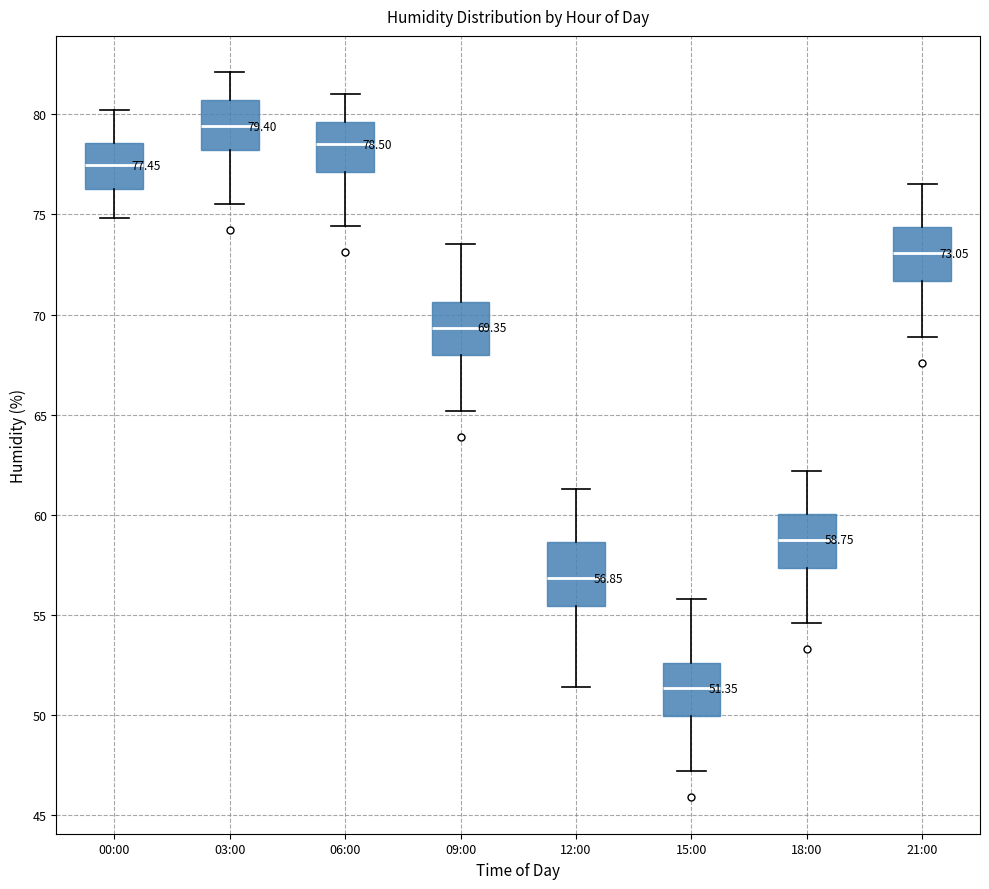

Which box's median line is the lowest?

15:00